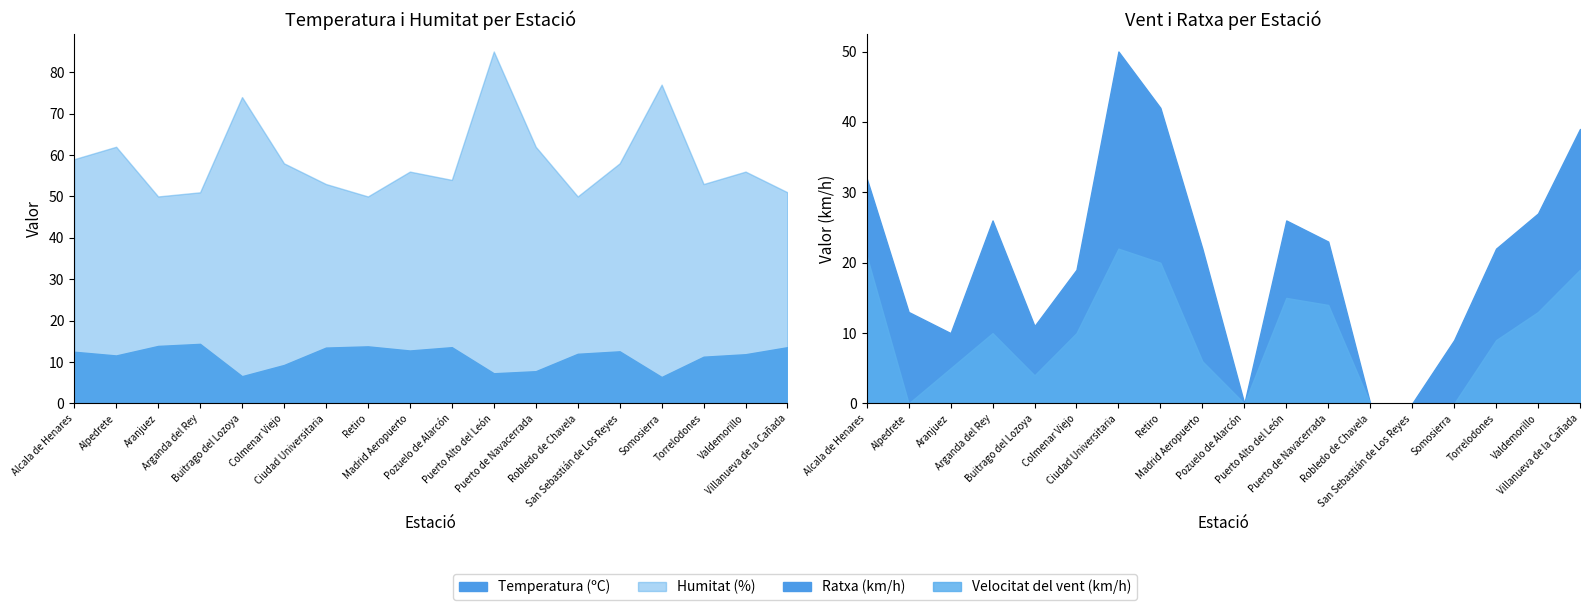

The Velocitat del vent (km/h) series shows -10.3 at Robledo de Chavela. True or false?

False